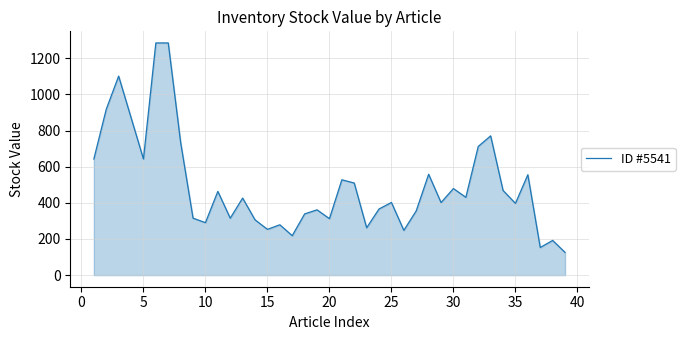

Does the chart have visible grid lines?

Yes